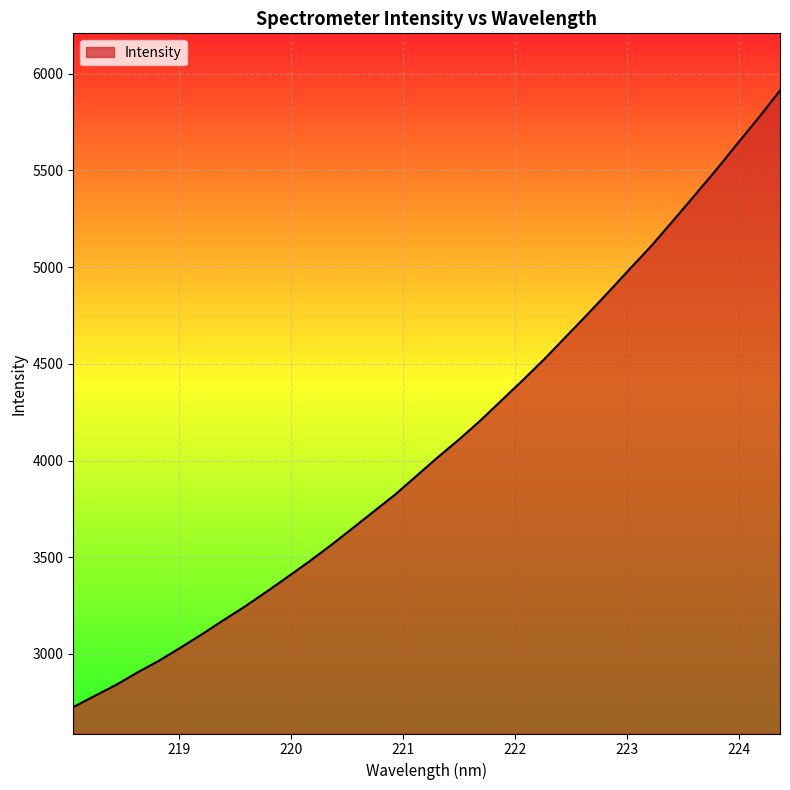

What is the minimum value shown in the chart?

2725.3